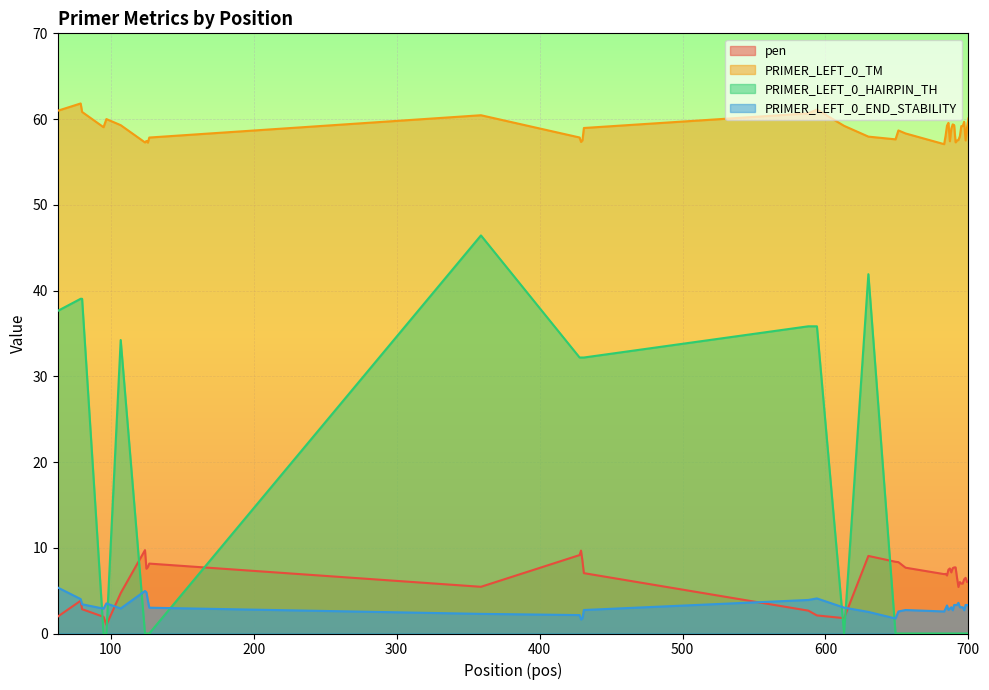

At which category does PRIMER_LEFT_0_TM reach its first local peak?

79